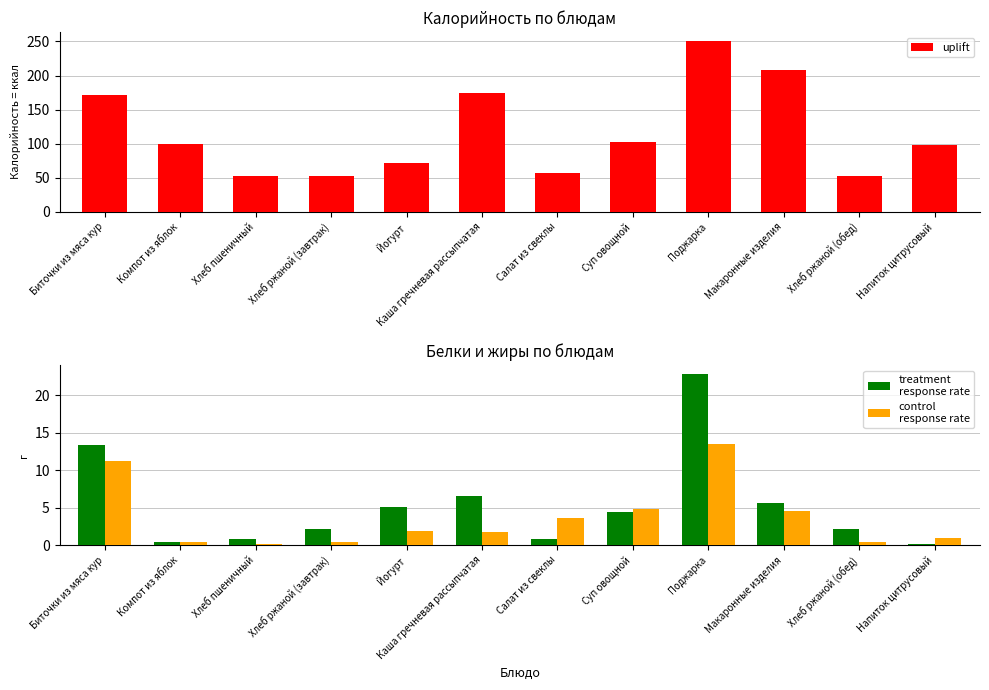

The uplift series shows 52.3 at Хлеб пшеничный. True or false?

True